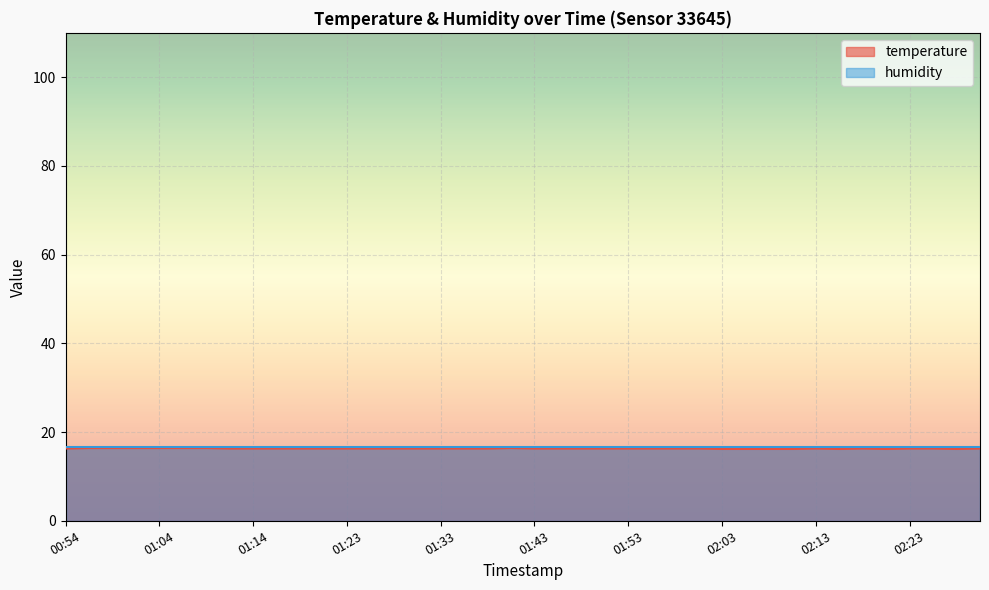

What is the label of the 17th point from the left?

01:33